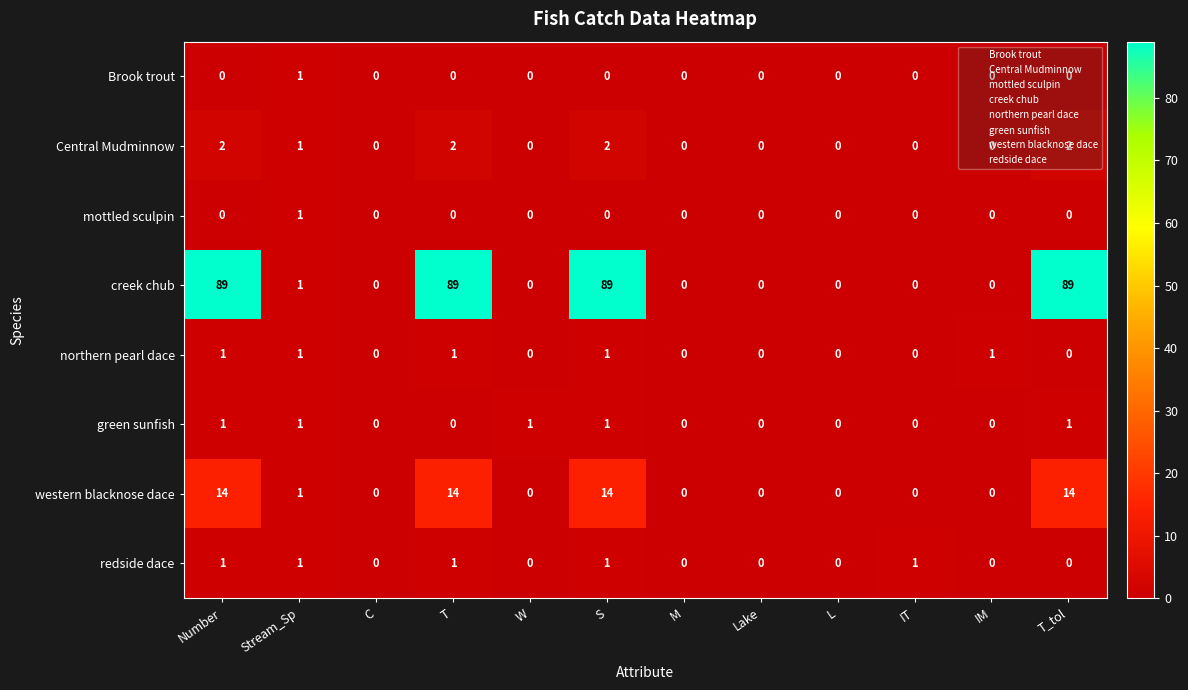

Which series has the largest total across all categories?

creek chub